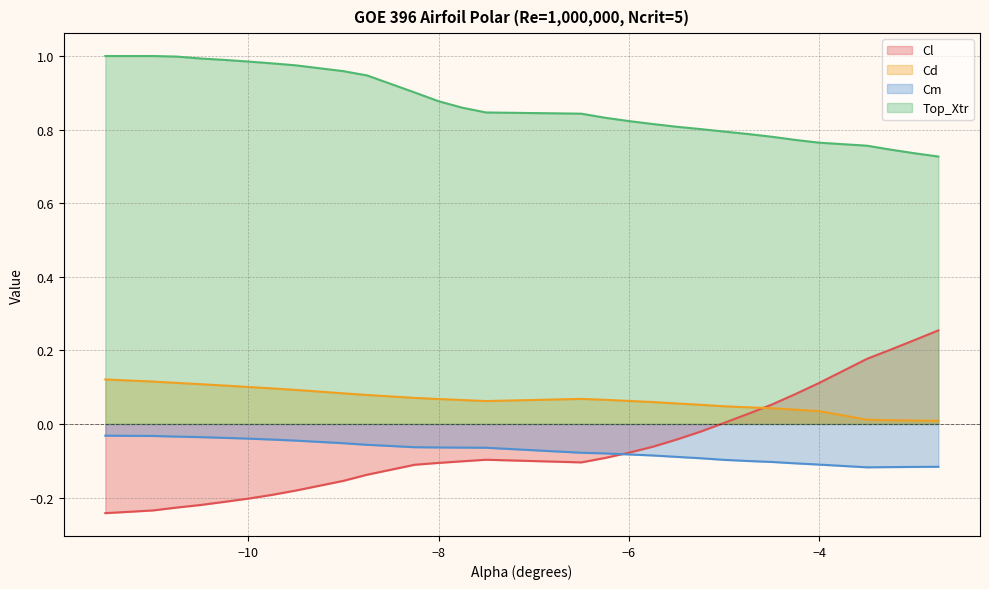

Which series has the largest total across all categories?

Top_Xtr